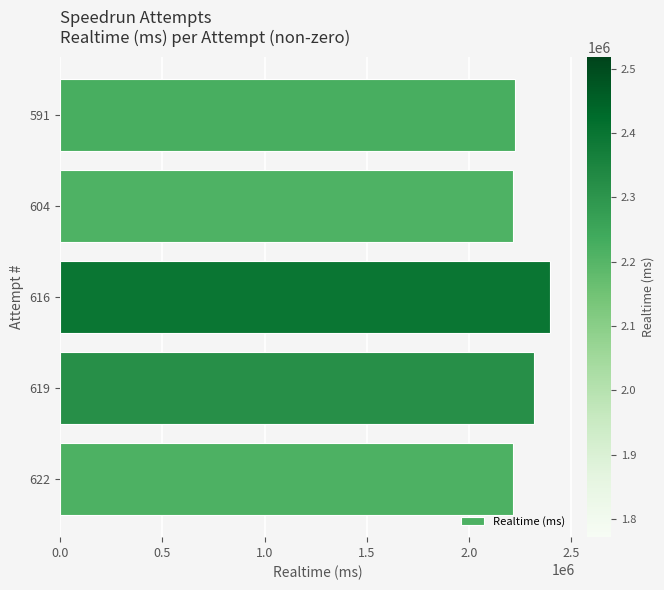

How many data points are less than 2224921?

2